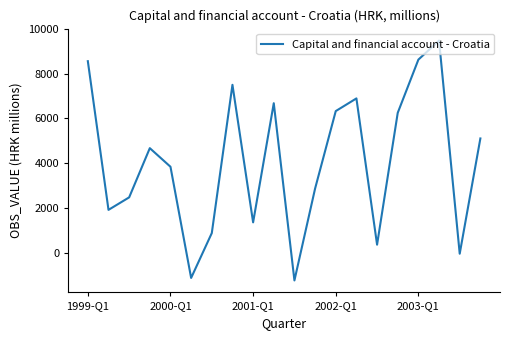

What is the minimum value shown in the chart?

-1221.0